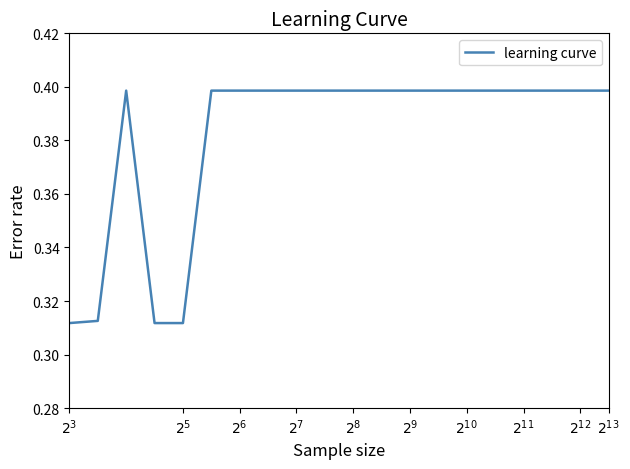

Does the chart have visible grid lines?

No